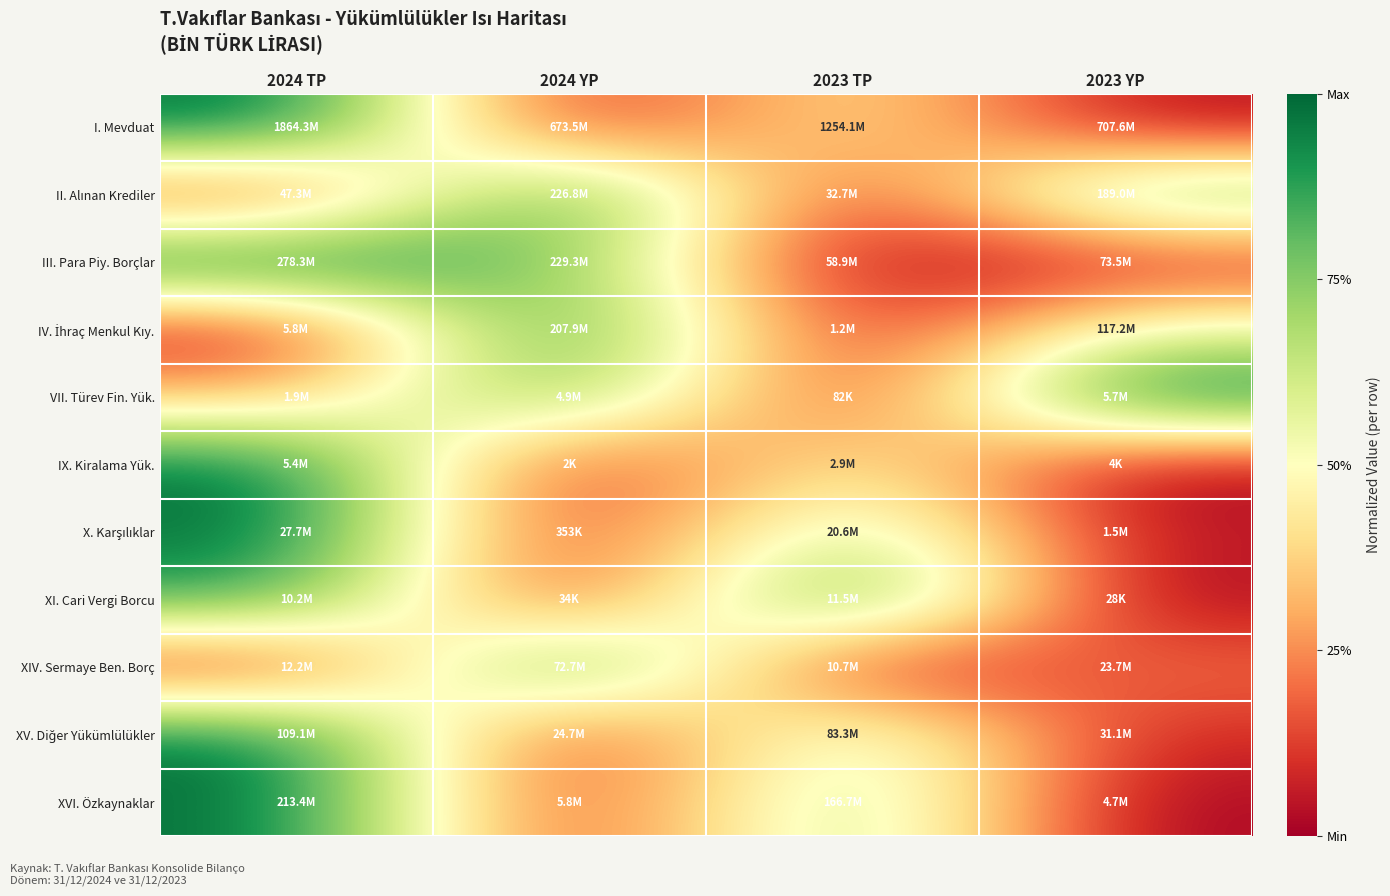

At how many categories does at least one series exceed 0?

4